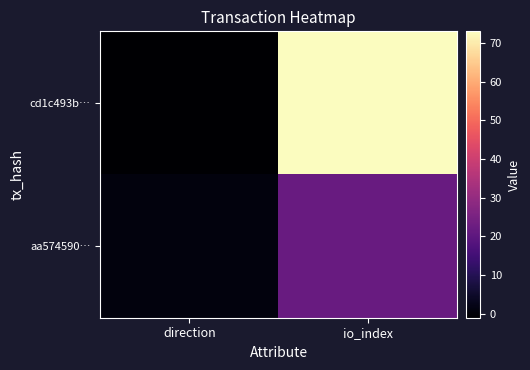

Reading left to right, extract all data points from this chart.

cd1c493b…: direction=-1	io_index=73
aa574590…: direction=1	io_index=22